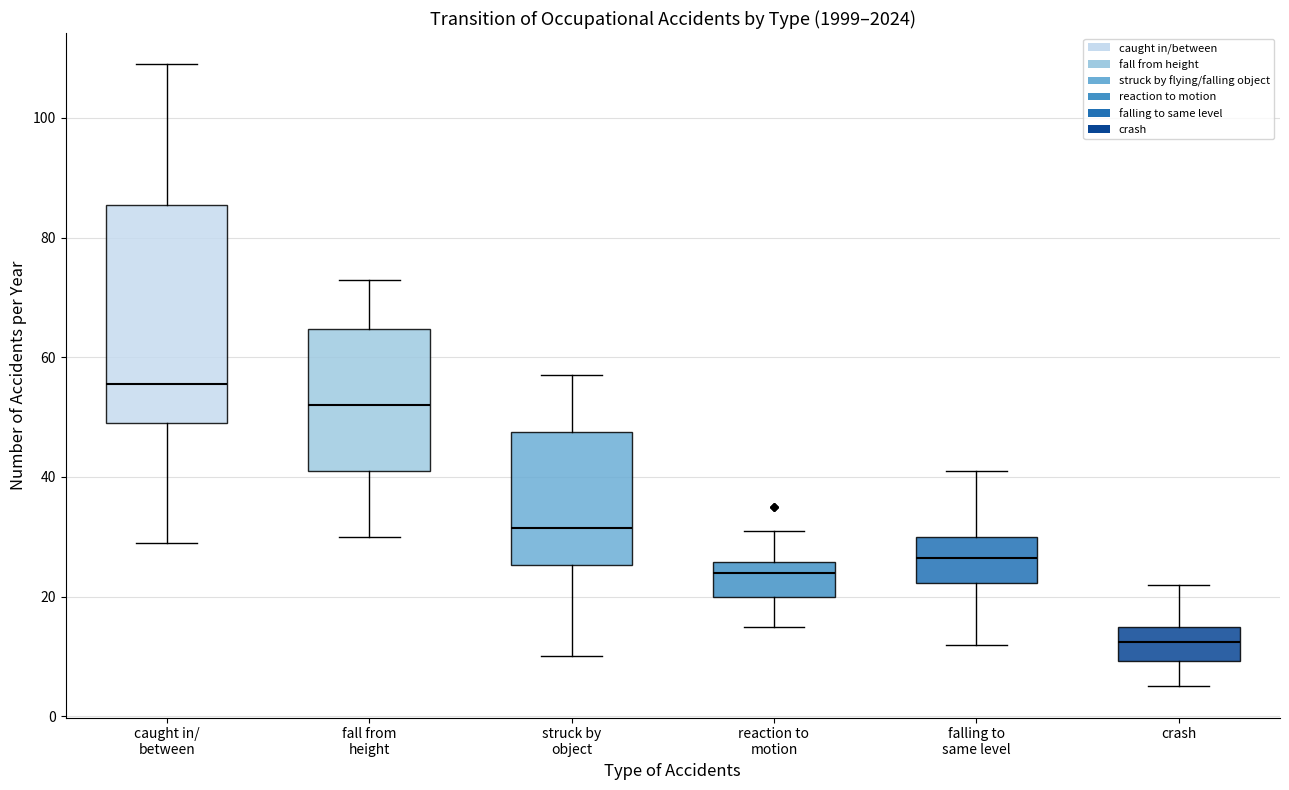

Reading left to right, read every box against the y-axis: the position of its median line, the range the box covers, and the ends of its whiskers. The values are not printed on the chart, so give them approximately, as read against the axis.

caught in/ between: median 56, box 50 to 86, whiskers 30 to 110
fall from height: median 52, box 42 to 64, whiskers 30 to 74
struck by object: median 32, box 26 to 48, whiskers 10 to 58
reaction to motion: median 24, box 20 to 26, whiskers 16 to 32
falling to same level: median 26, box 22 to 30, whiskers 12 to 42
crash: median 12, box 10 to 16, whiskers 6 to 22